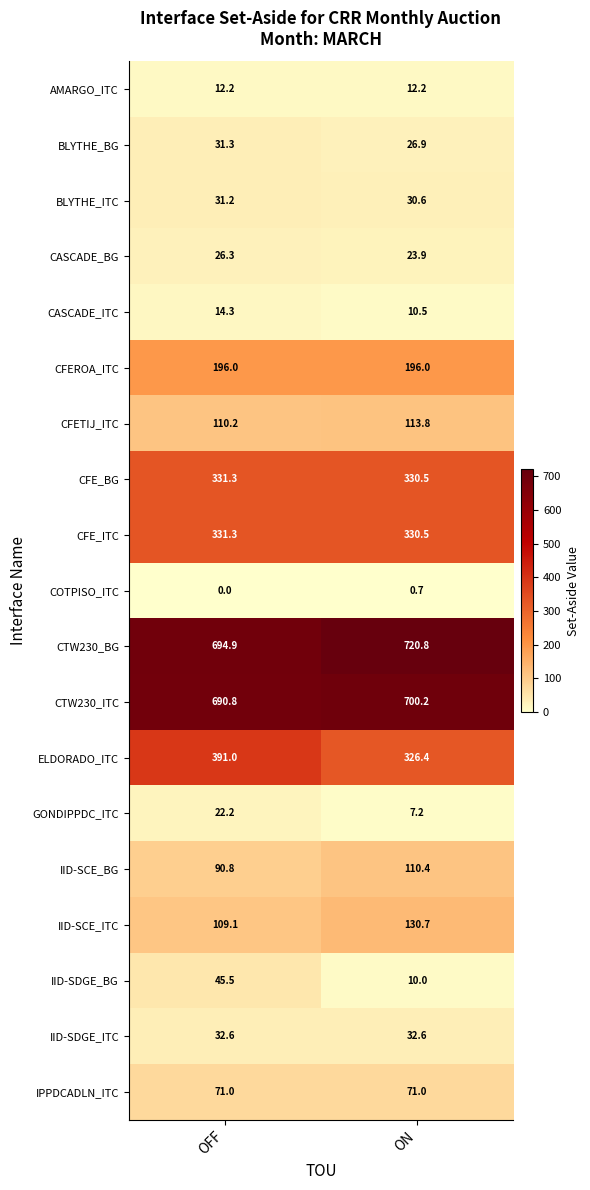

List the labels in order of GONDIPPDC_ITC value, smallest first.

ON, OFF